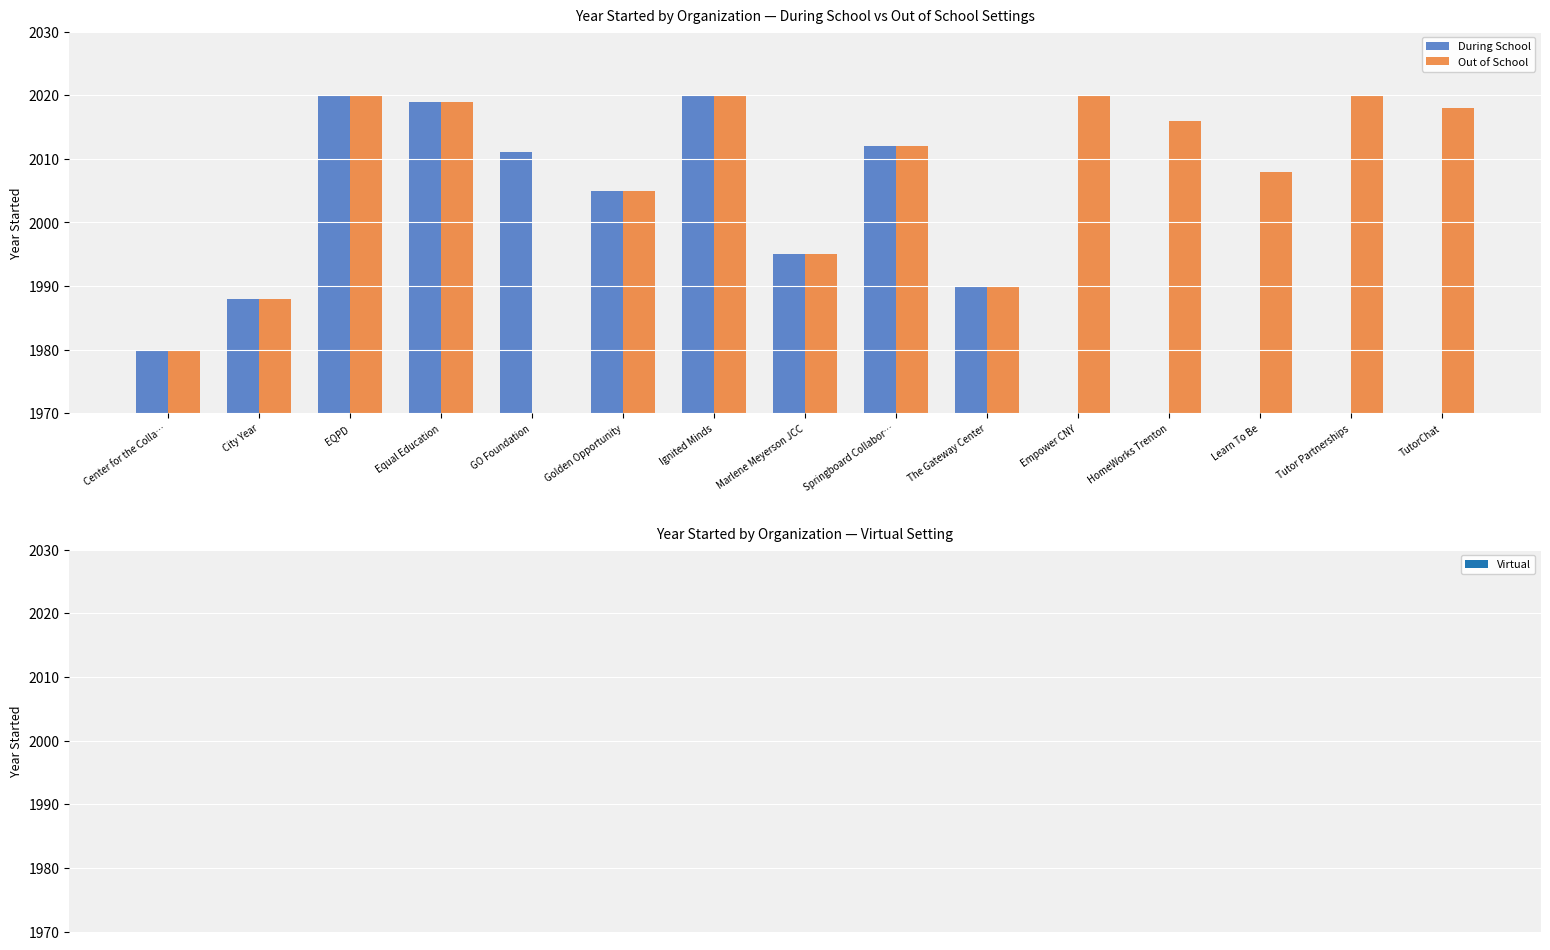

Where is During School nearest to the value 2000?

Golden Opportunity